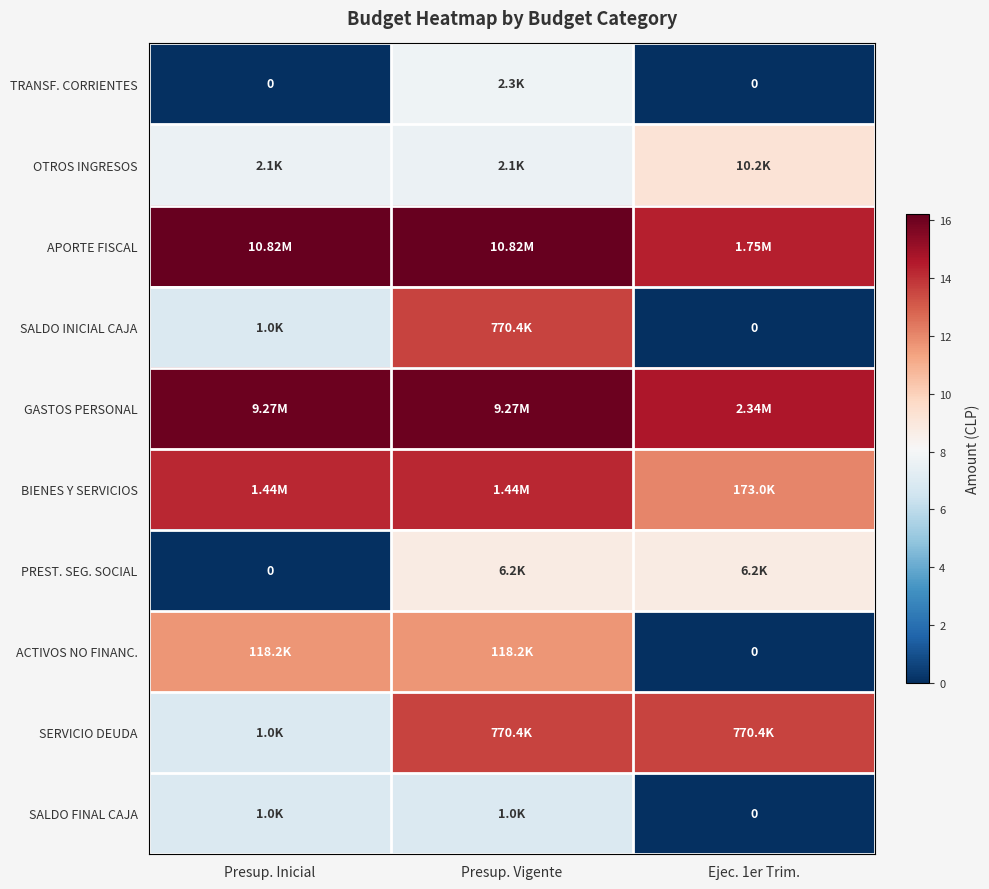

Which series has the largest range (max minus min)?

SALDO INICIAL CAJA